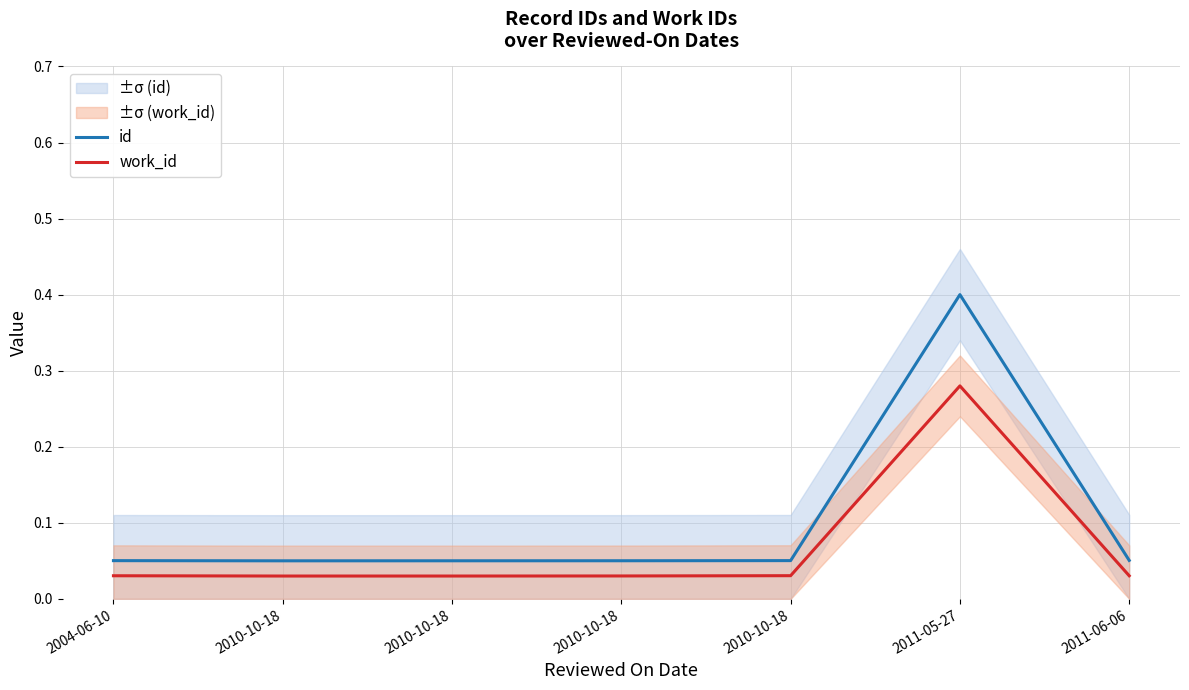

Is it true that id equals 0.0 at 2010-10-18?

False